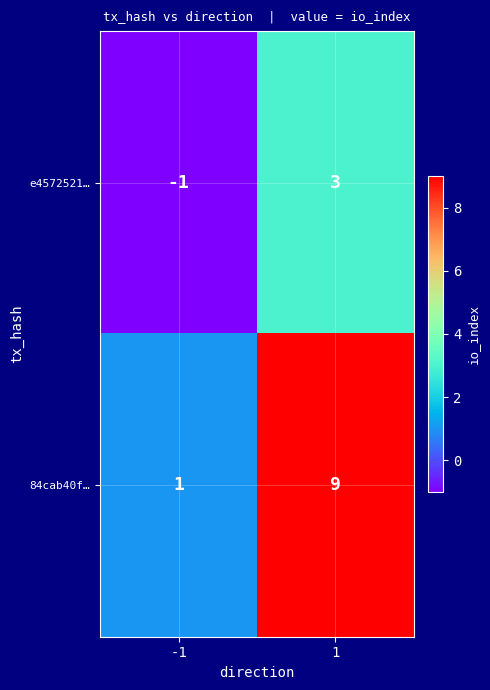

Is it true that e4572521… equals -1 at -1?

True